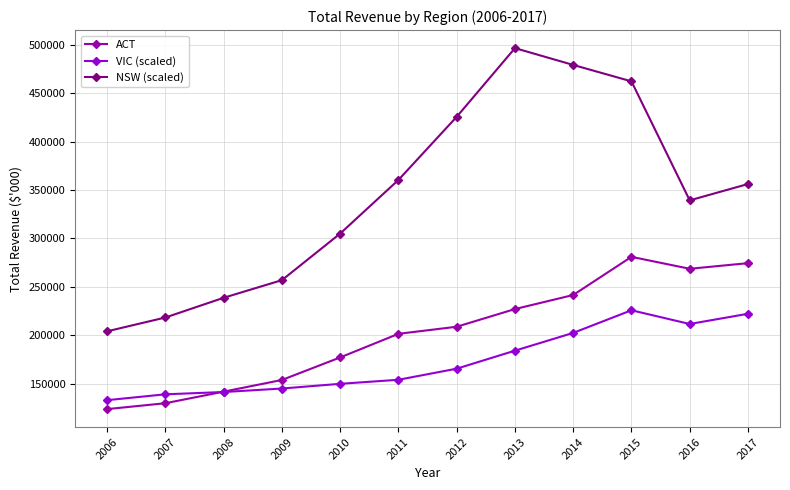

What is the difference between the VIC (scaled) values at 2008 and 2013?

42706.2